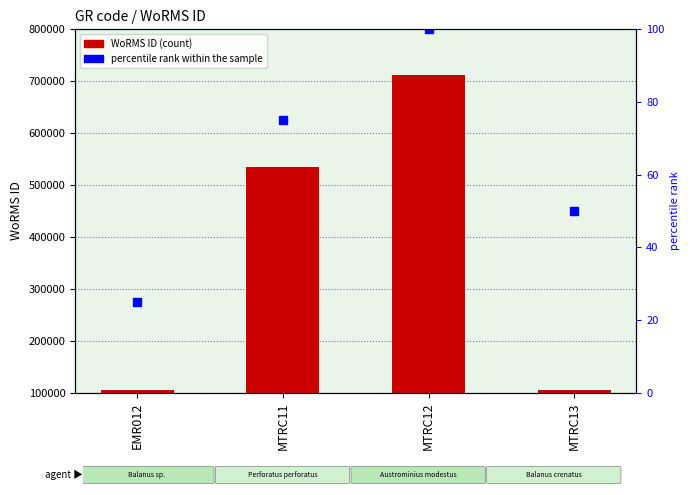

What are all the series names shown in the legend?

WoRMS ID, percentile rank within the sample